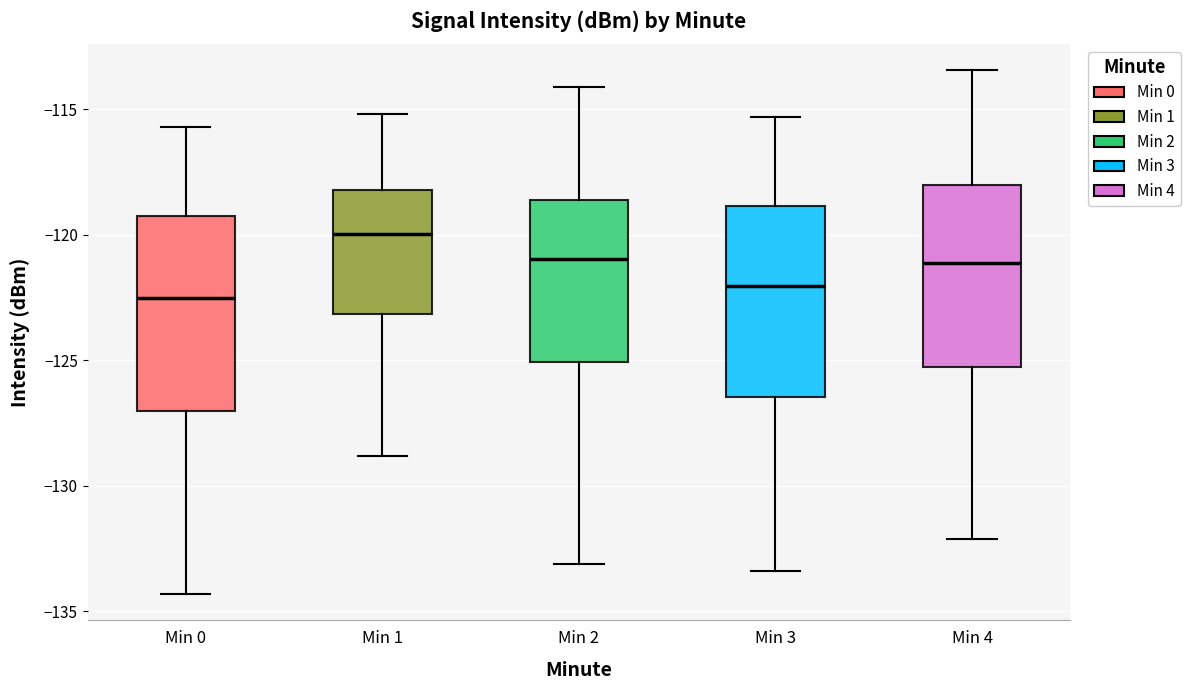

Which box has the highest median line?

Min 1